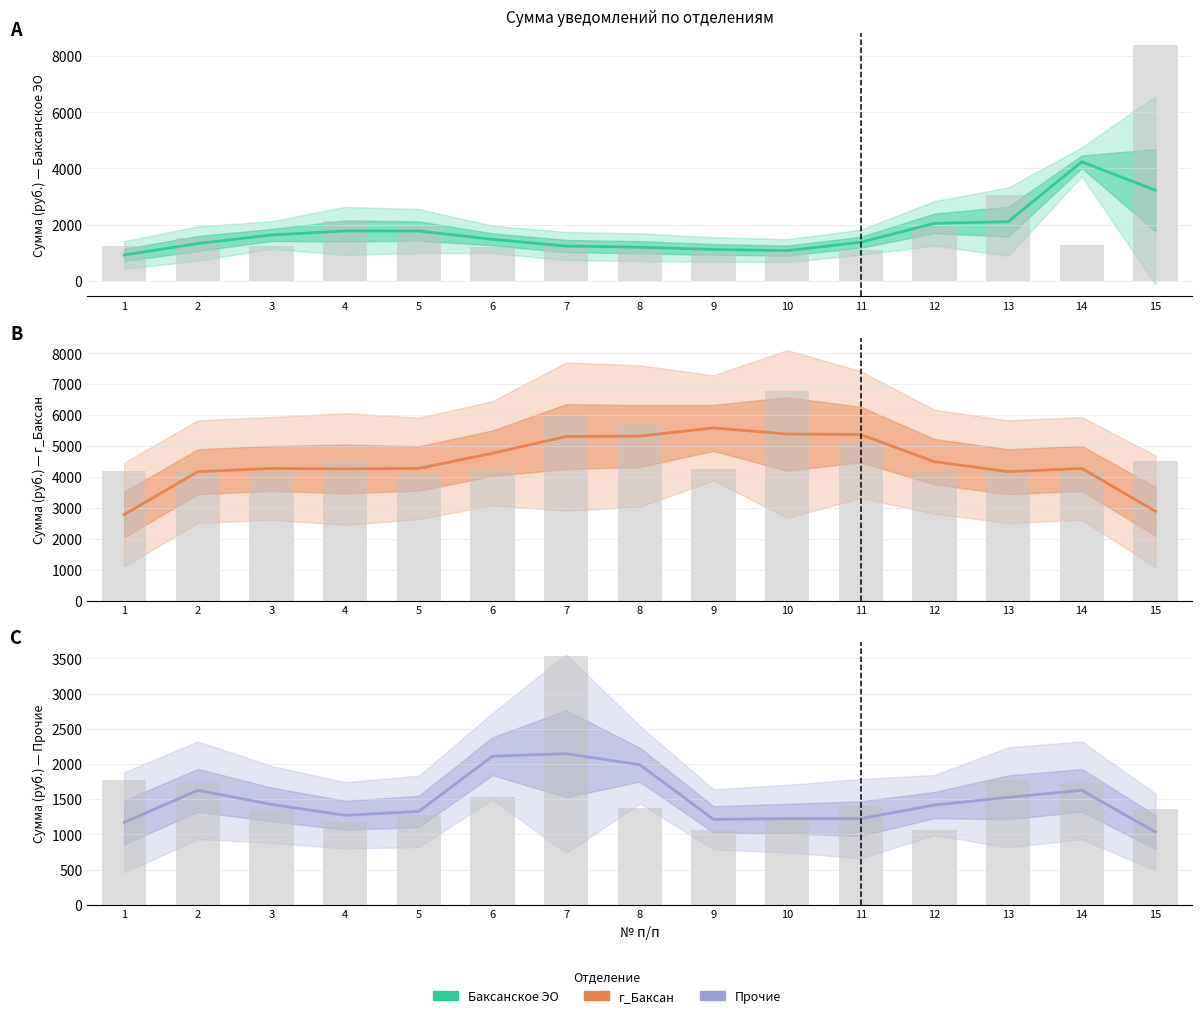

At which label does г_Баксан reach its minimum?

1